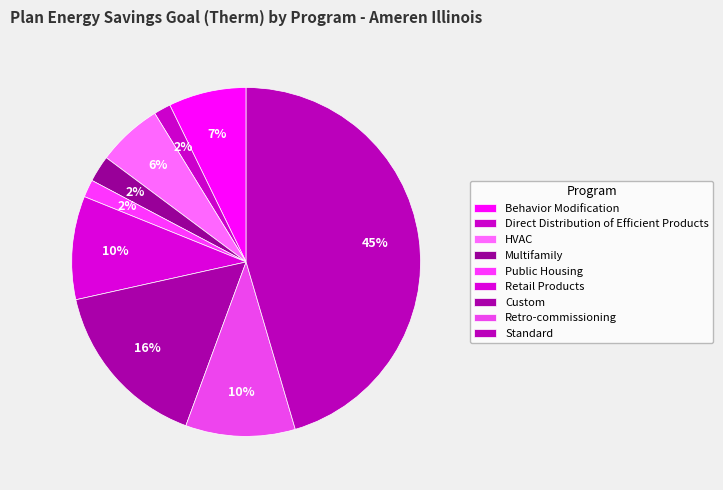

Which category has the biggest portion of the pie?

Standard